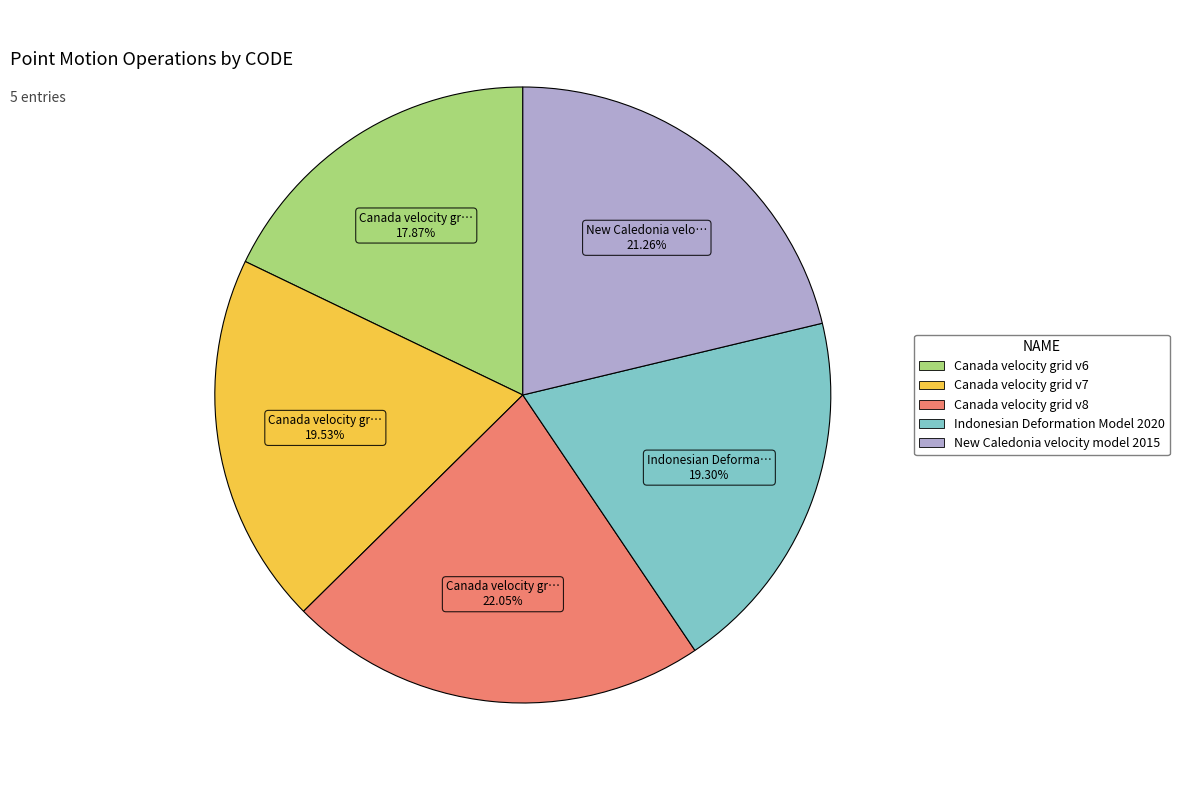

What is the smallest slice in the pie chart?

Canada velocity grid v6